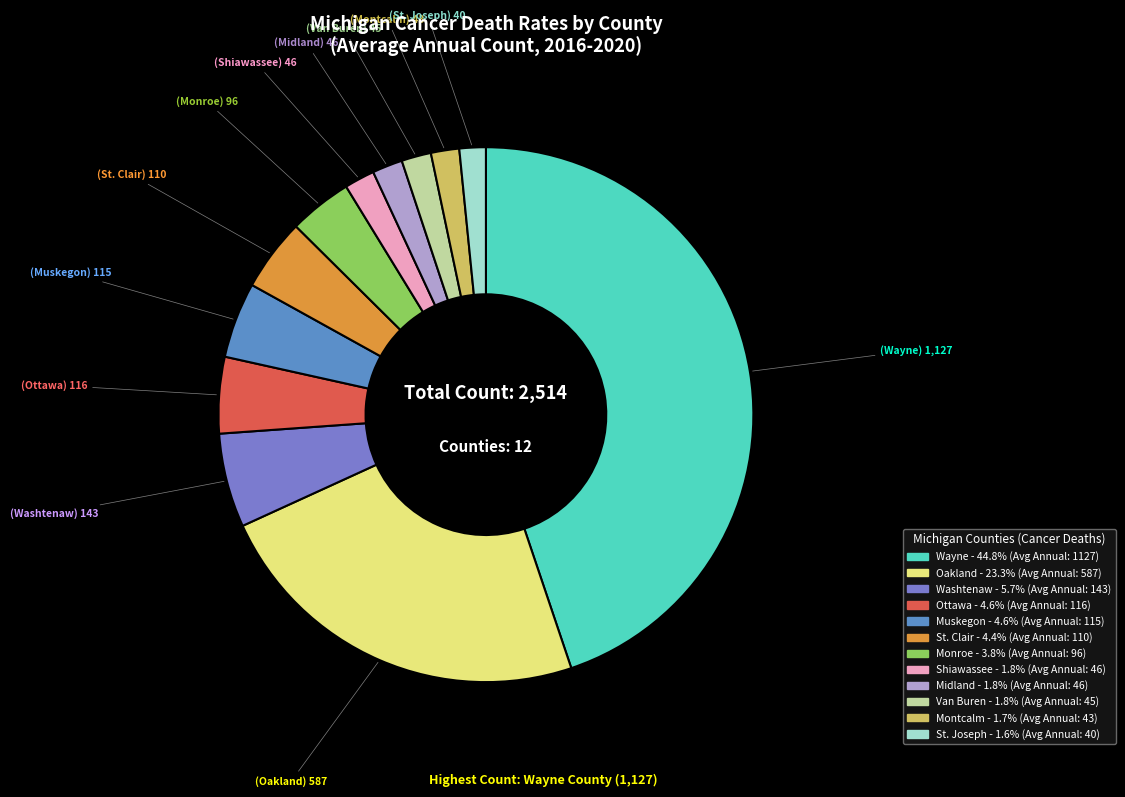

What is the largest slice in the pie chart?

Wayne County